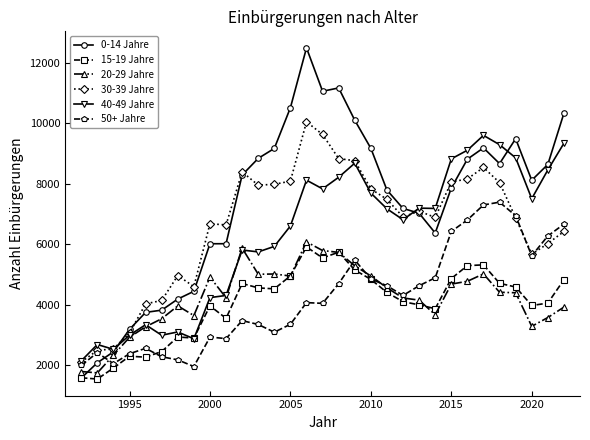

True or false: 30-39 Jahre has more than 2 points higher than both neighbors.

True